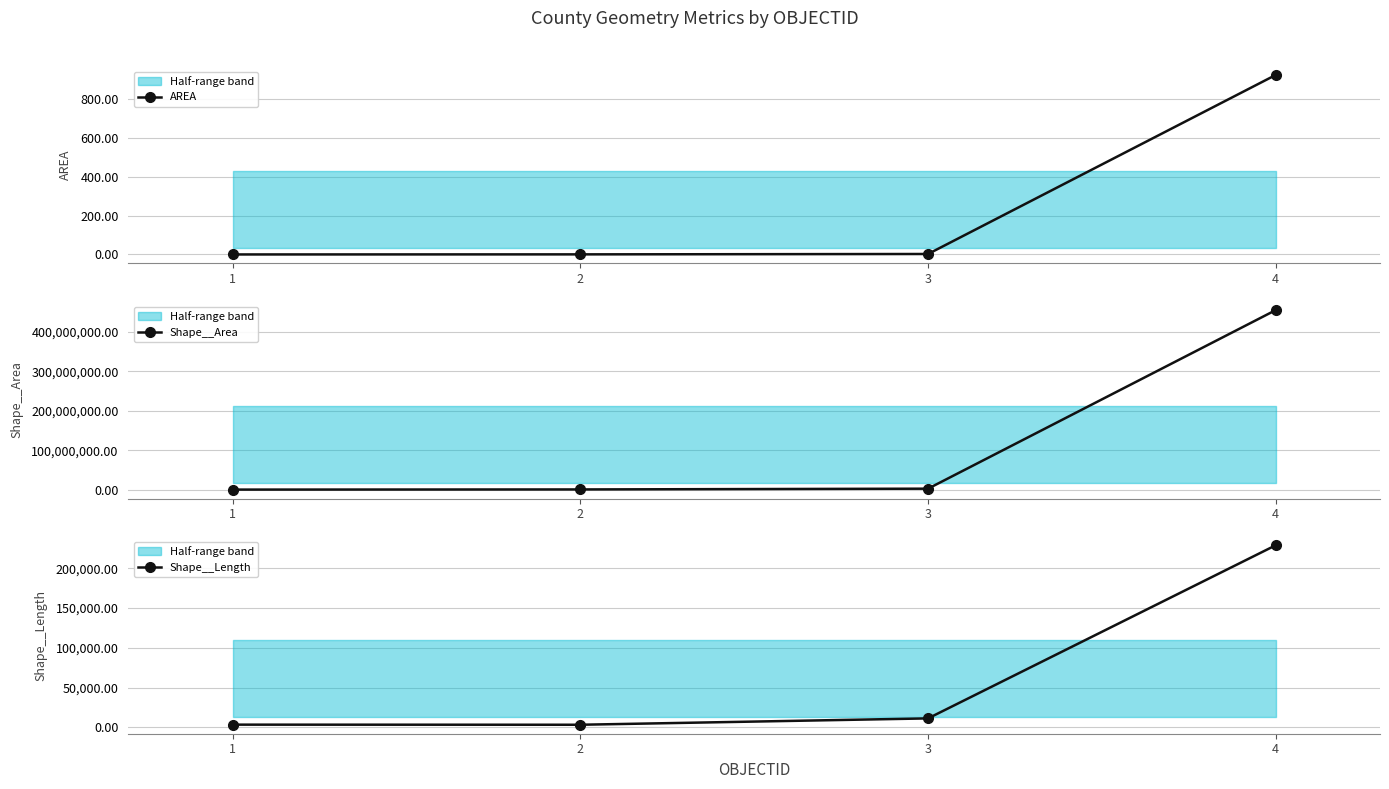

Reading right to left, transcribe all the data shown in this chart.

AREA: 922.8	2.4	0.4	0.0
Shape__Area: 455403500.2	2381886.3	449981.7	33584.2
Shape__Length: 228914.2	11150.8	3152.5	3277.8